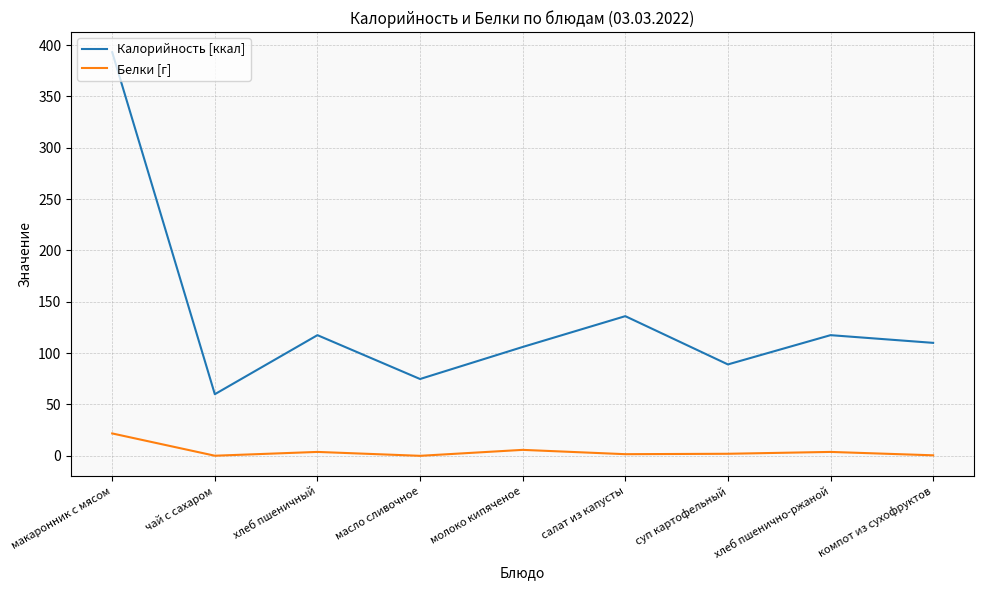

True or false: Белки [г] and Калорийность [ккал] intersect in this chart.

False